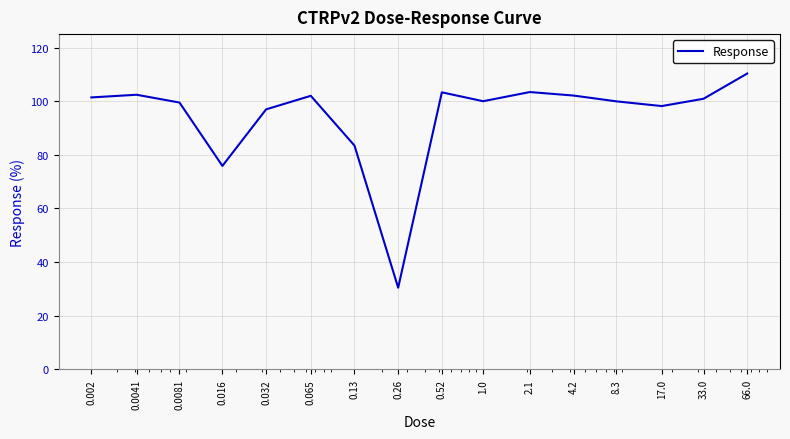

What is the greatest value displayed?

110.3